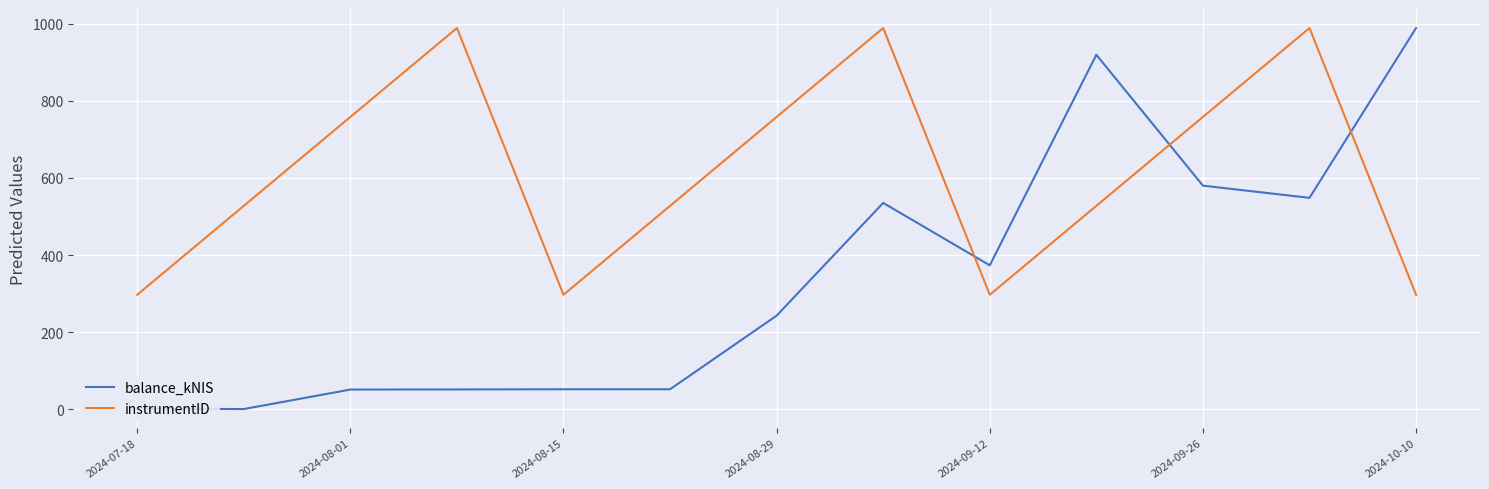

Rank the series by their average value, from highest to lowest.

instrumentID, balance_kNIS